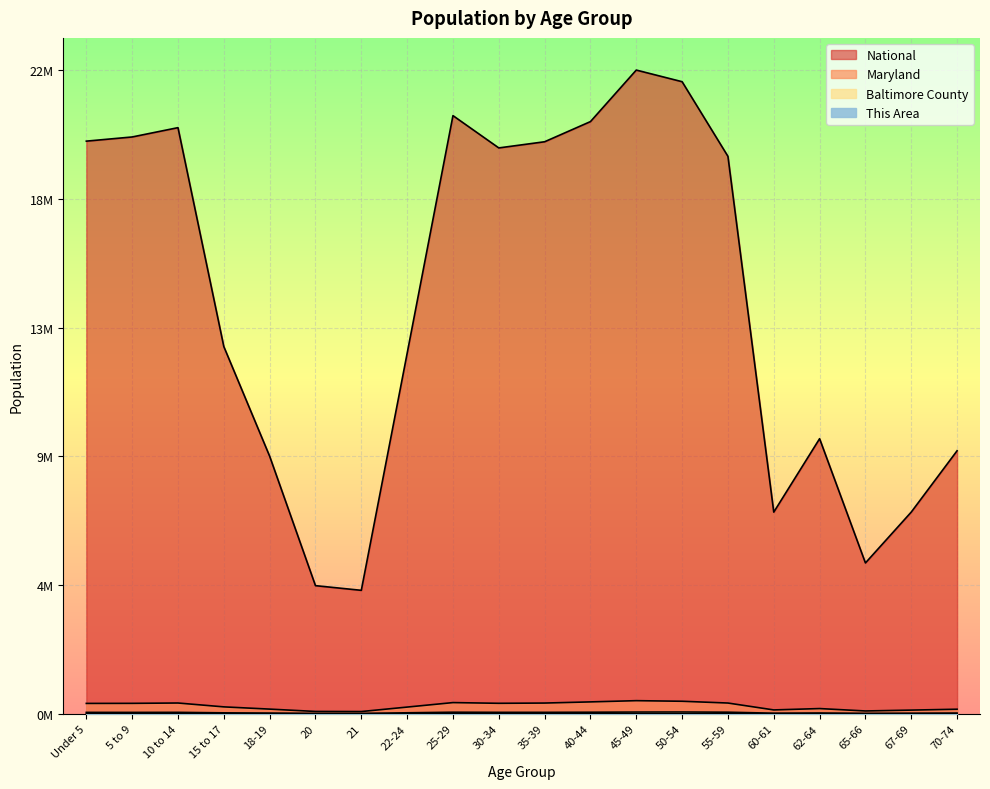

True or false: This Area and Maryland intersect in this chart.

False